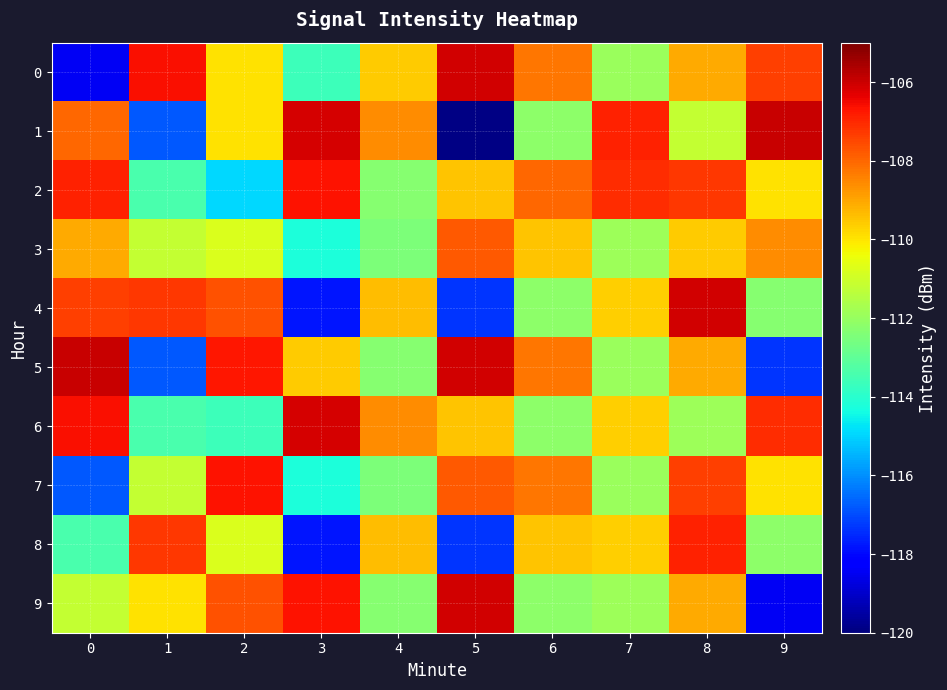

At 5, list the series in order from smallest to largest.

1, 4, 8, 2, 6, 3, 7, 0, 5, 9